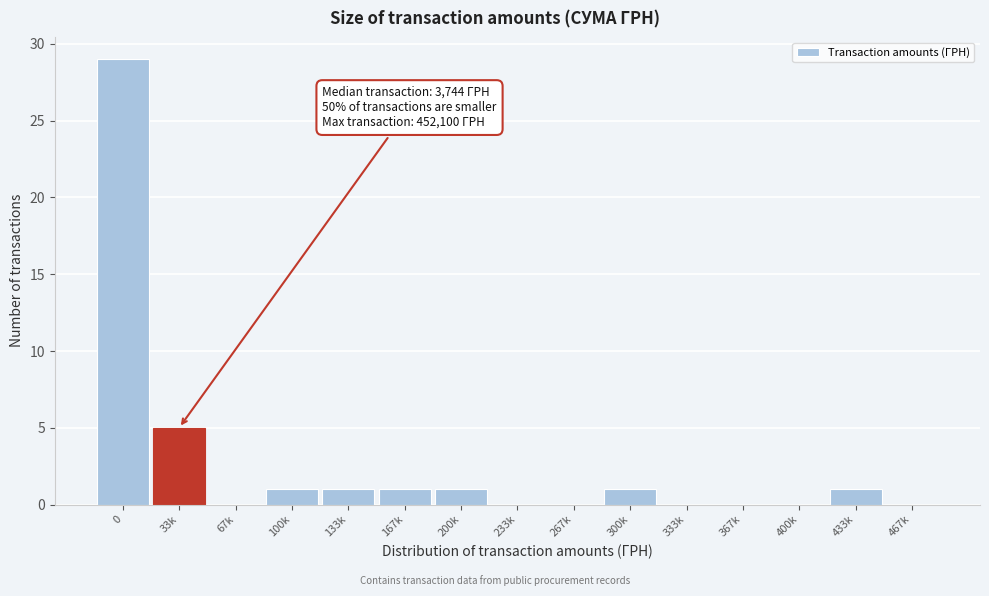

Reading right to left, what are all the values shown in this chart?

467k=0	433k=1	400k=0	367k=0	333k=0	300k=1	267k=0	233k=0	200k=1	167k=1	133k=1	100k=1	67k=0	33k=5	0=29